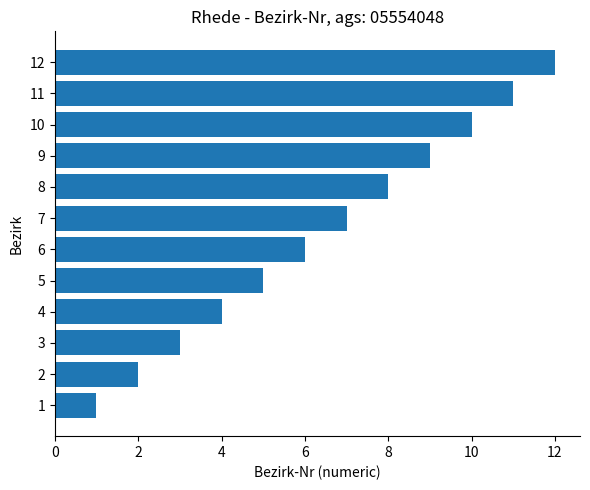

What is the difference between the second highest and second lowest values?

9